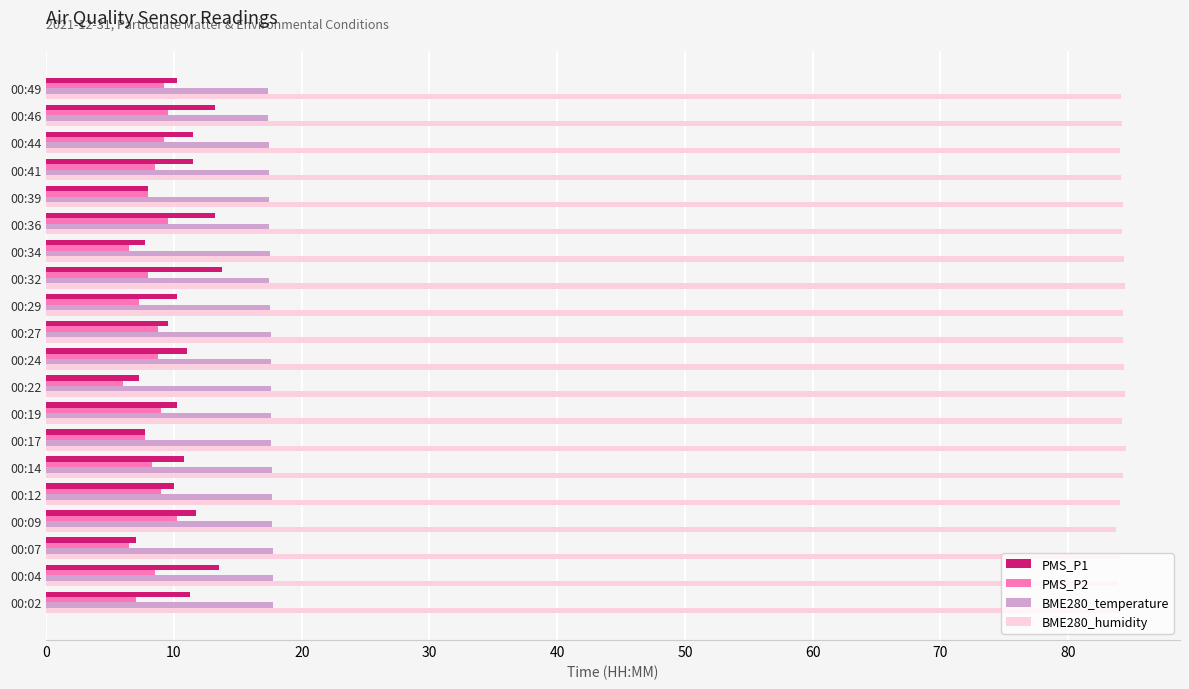

At how many categories does at least one series exceed 59?

20